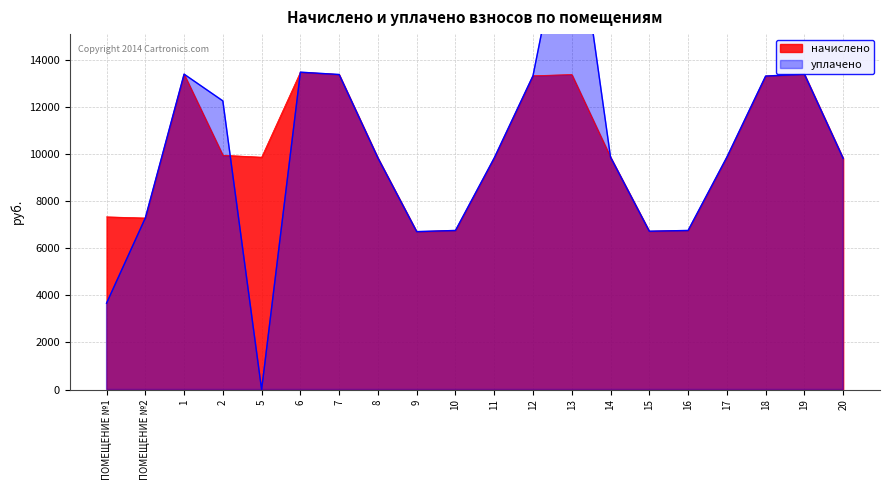

What is the difference between the начислено values at 6 and 14?

3610.1